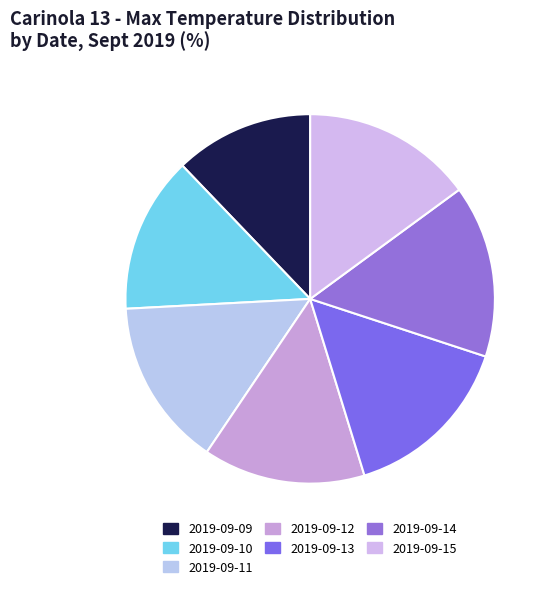

Count the number of slices in the pie.

7